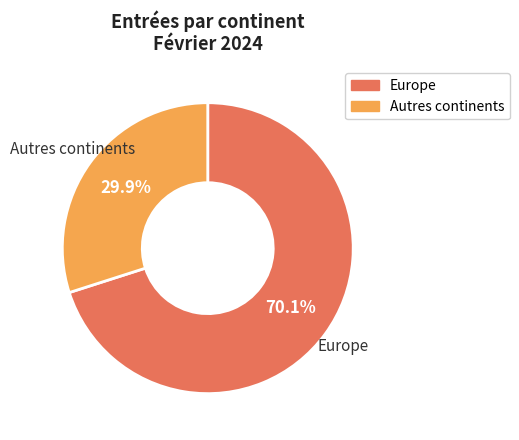

Is there any slice that represents more than half of the pie?

Yes